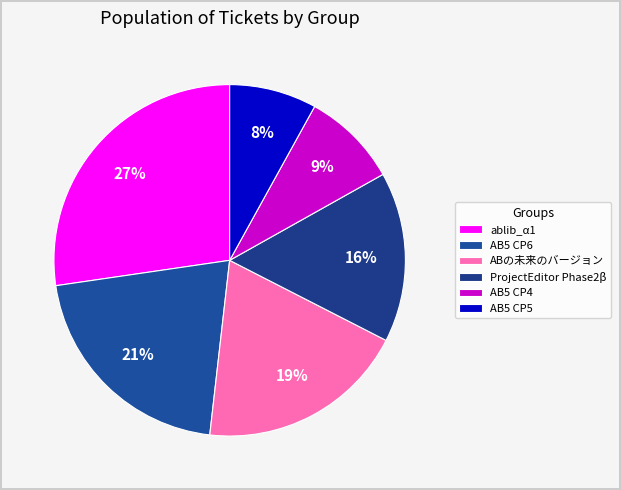

Combined, do AB5 CP4 and AB5 CP5 account for over 50%?

No